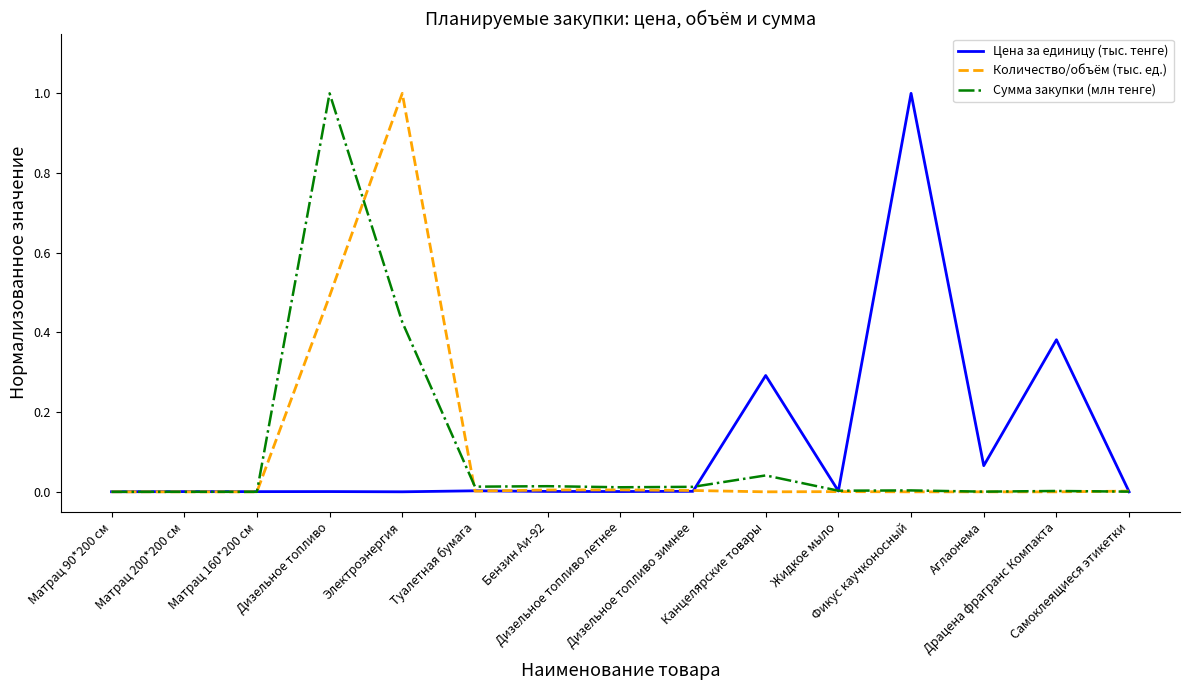

At which category is the sum across all series the highest?

Дизельное топливо